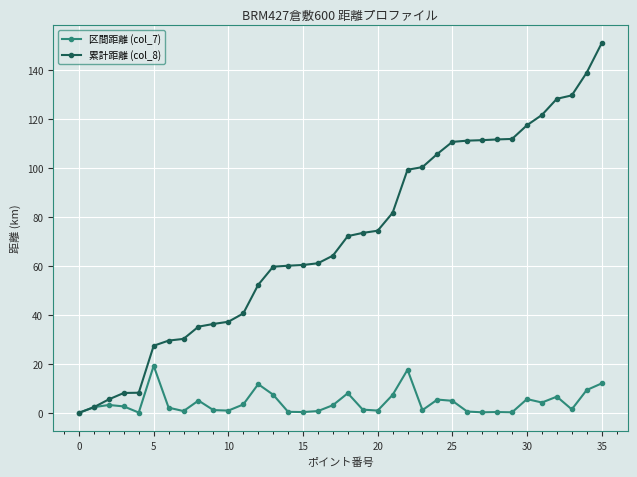

List the series in order of their peak value, lowest first.

区間距離 (col_7), 累計距離 (col_8)